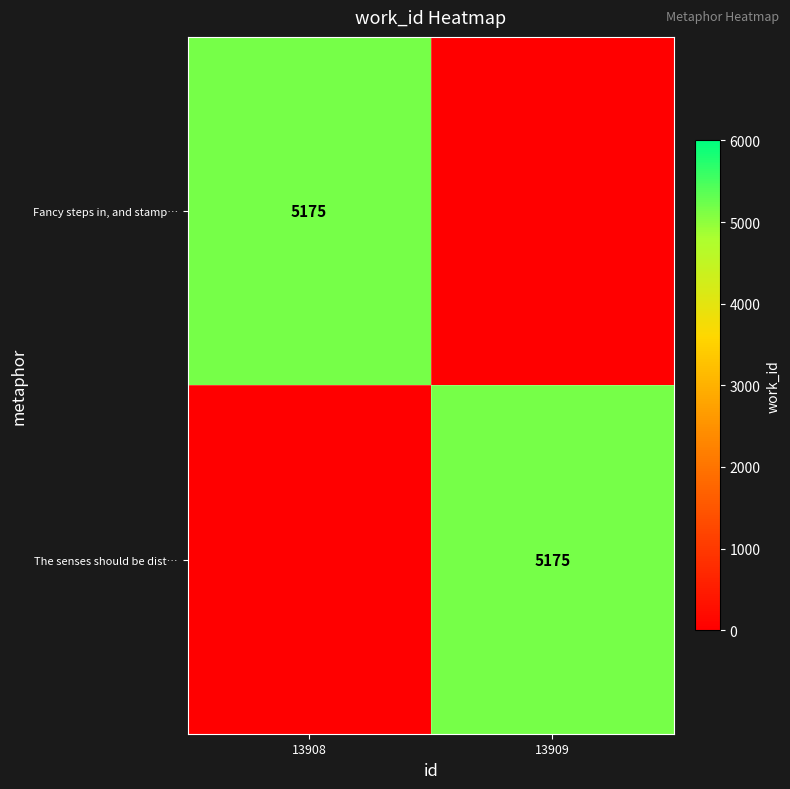

What is the total value across all series at 13908?

5175